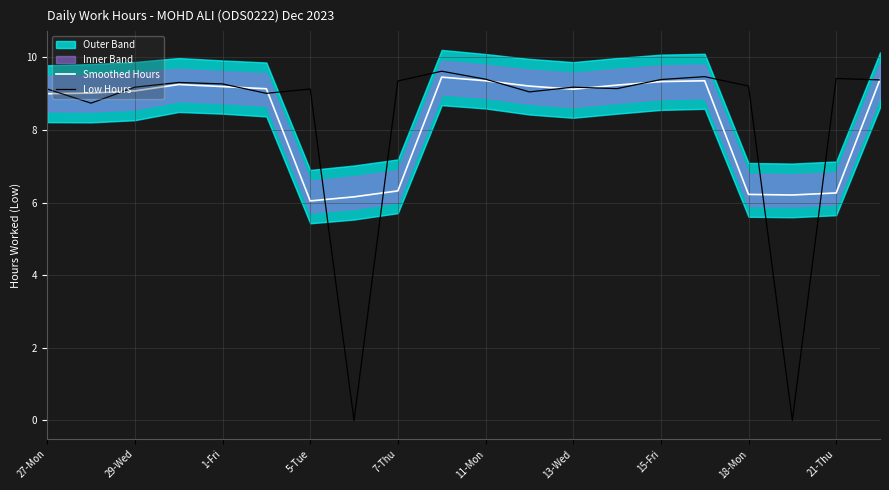

What is the sum of all Smoothed Hours values?

166.4